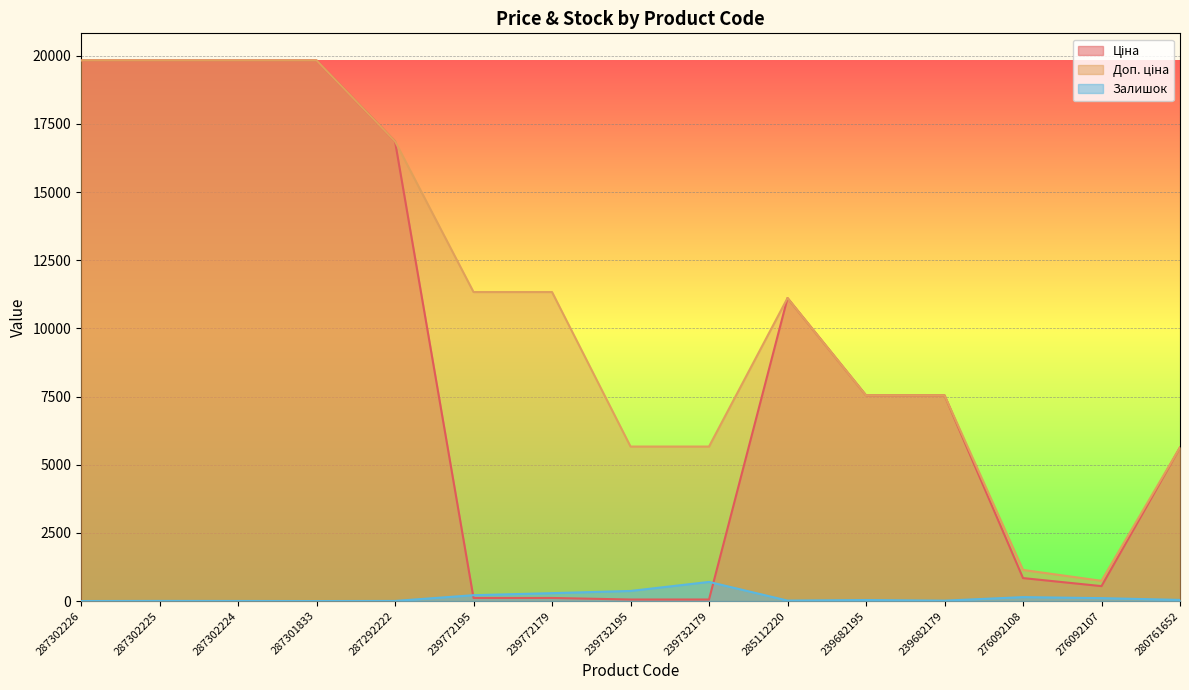

The Ціна series shows 1480.5 at 276092108. True or false?

False